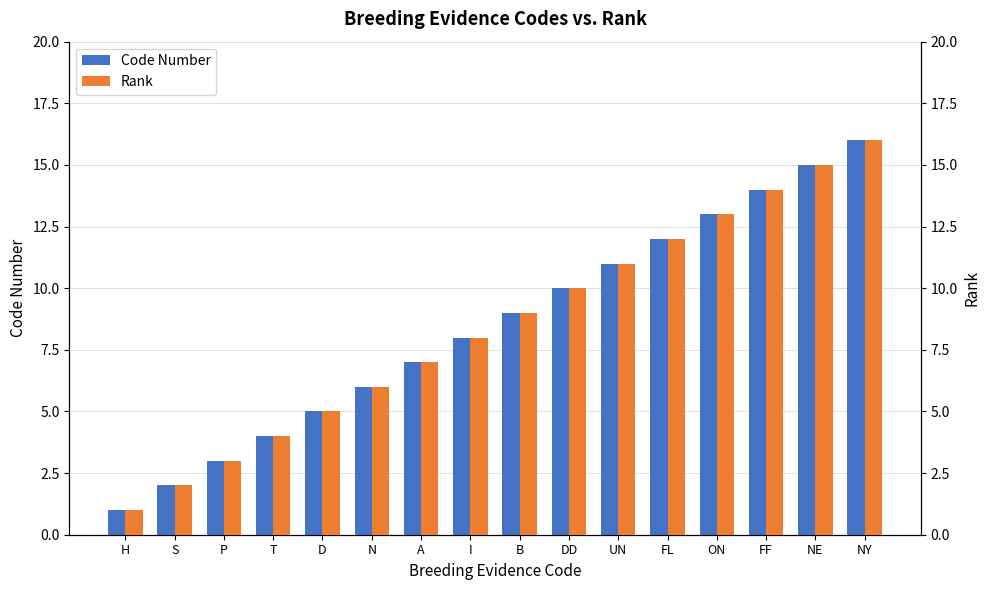

What is the sum of the Code Number values at H and B?

10